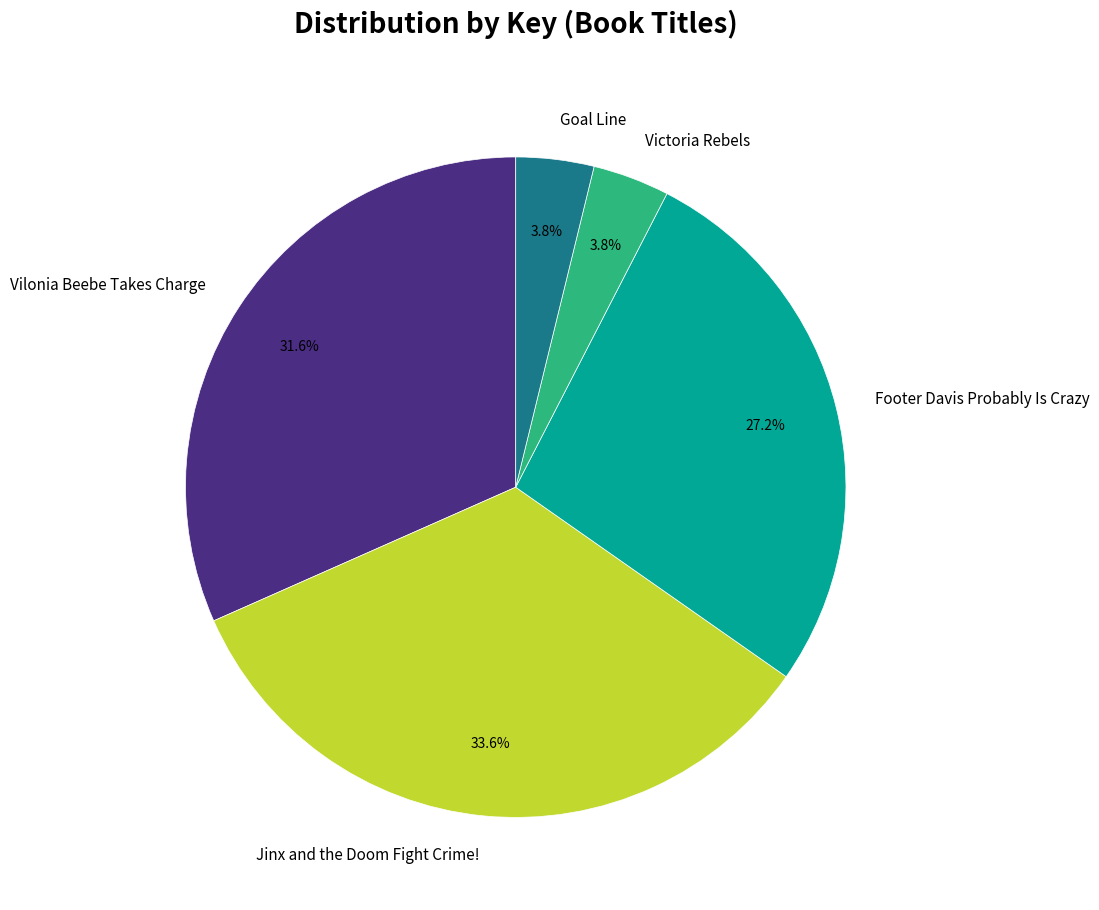

What is the largest slice in the pie chart?

Jinx and the Doom Fight Crime!